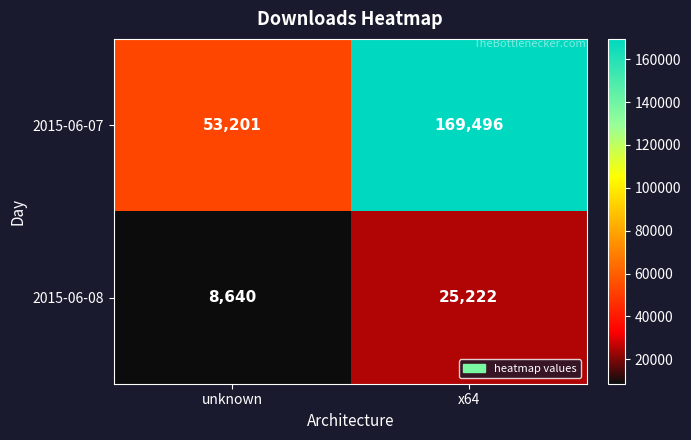

Between unknown and x64, which series saw the biggest shift?

2015-06-07